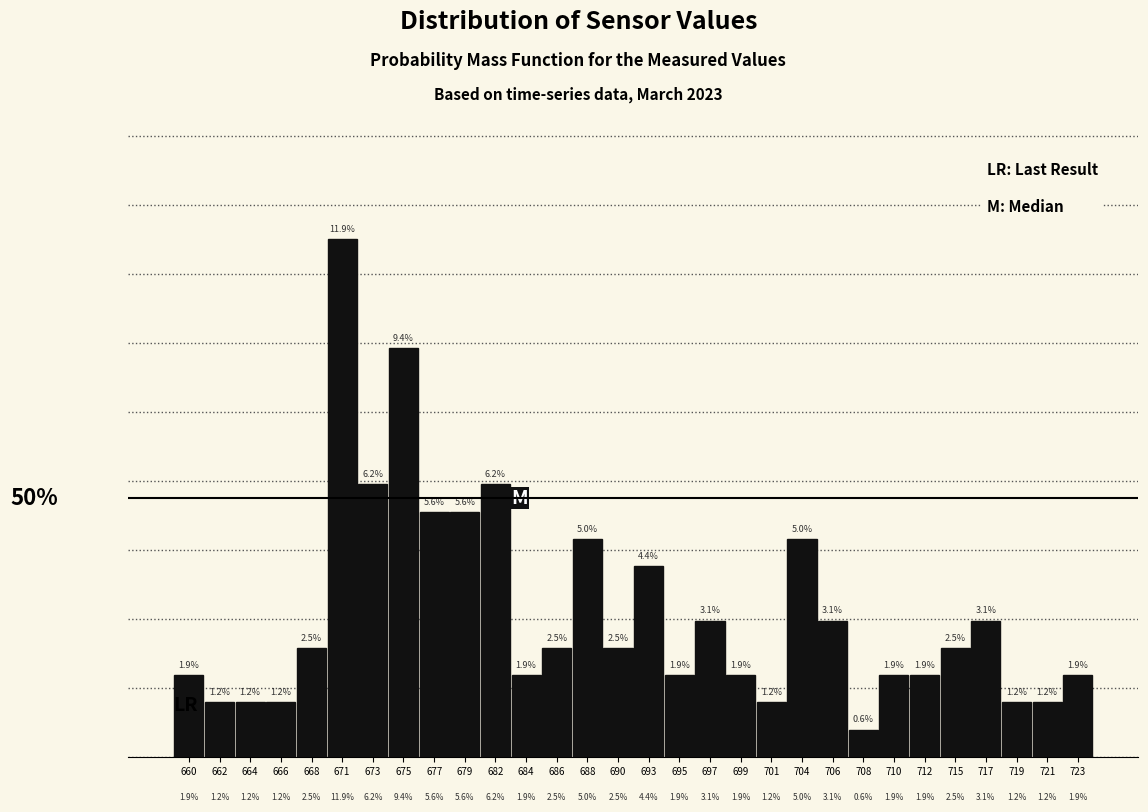

Are the bars horizontal?

No